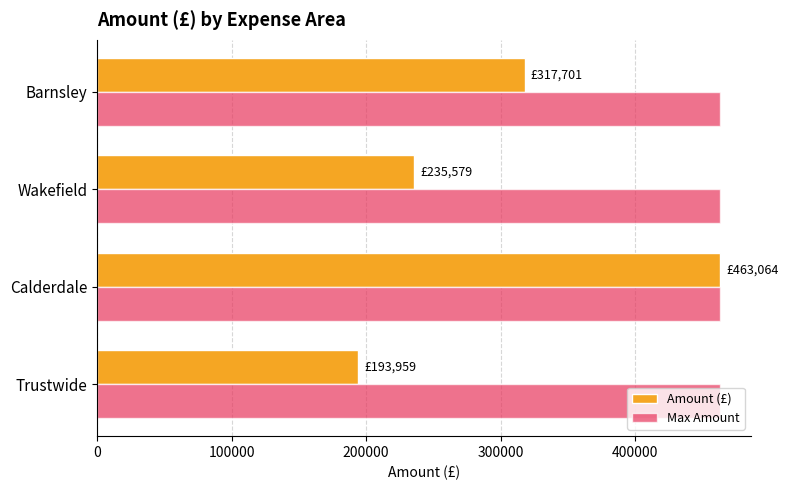

What is the average value of the Amount (£) series?

302576